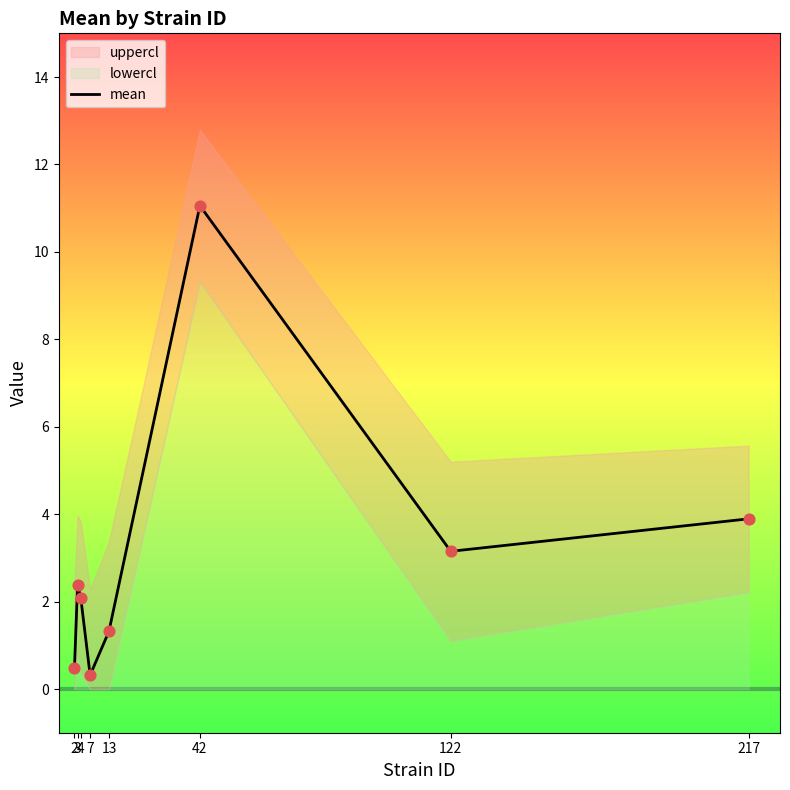

What is the ratio of the value at 3 to the value at 4?

1.1